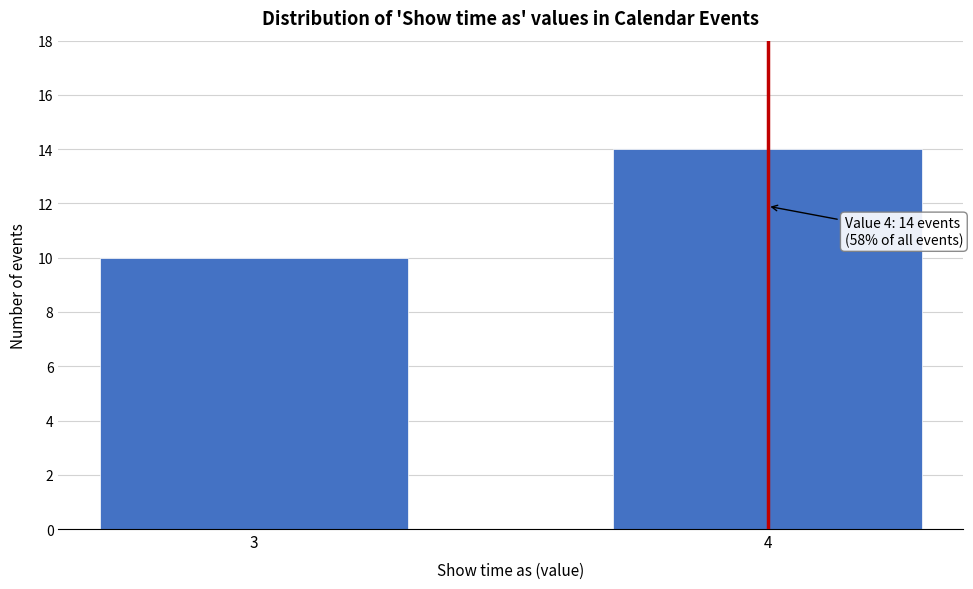

Reading right to left, extract all data points from this chart.

14	10